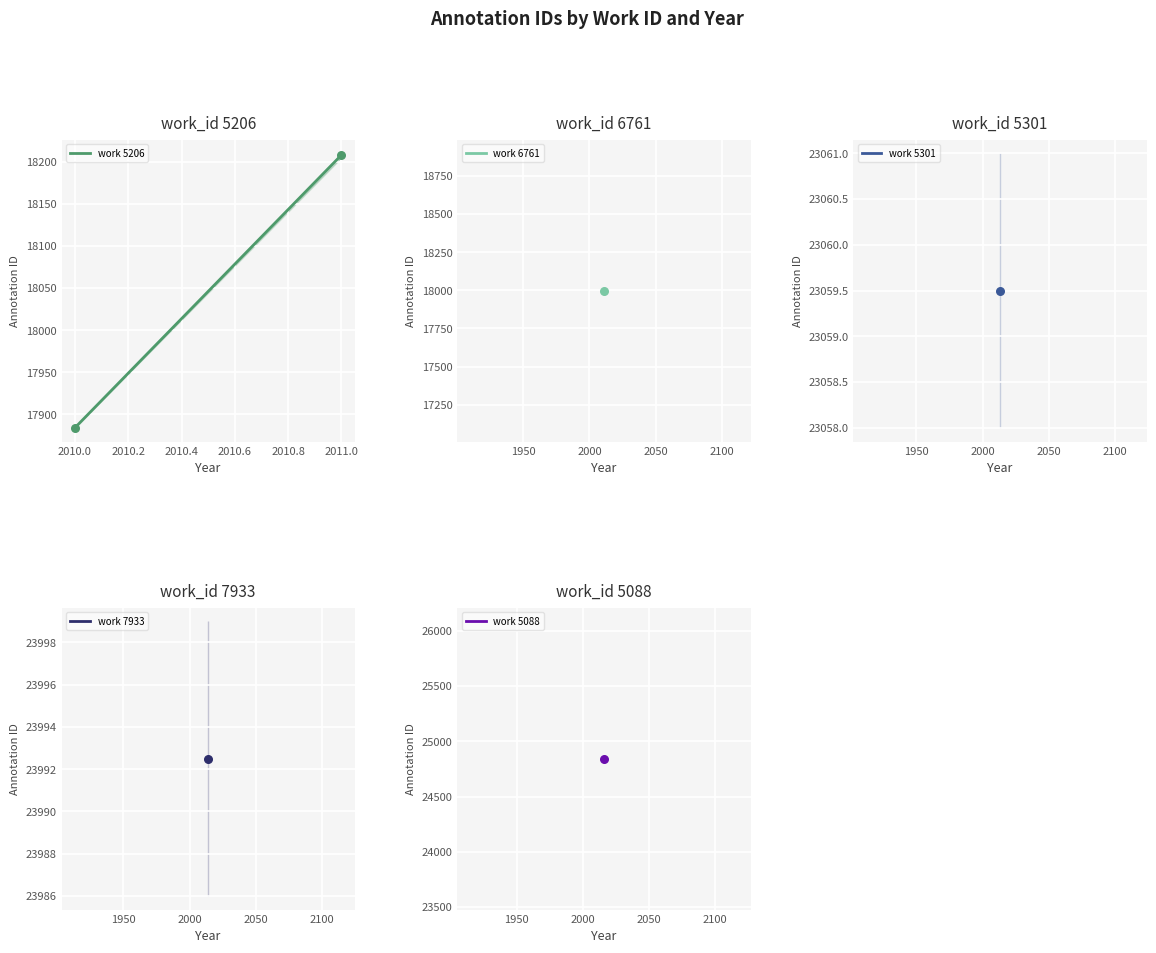

Approximately how many times larger is the value at 2011.0 compared to 2010.0?

1.0